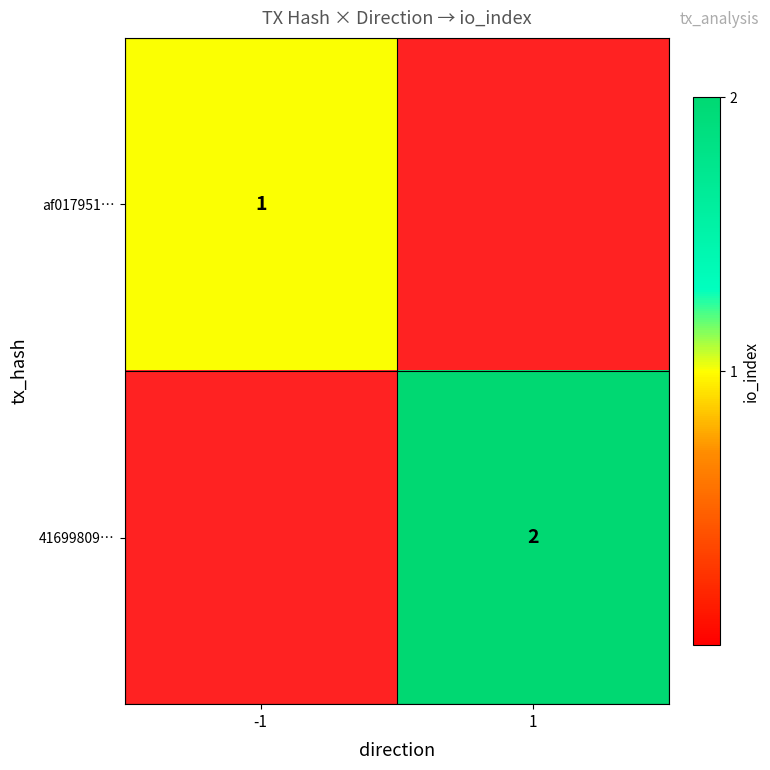

Between 1 and -1, which is larger?

-1